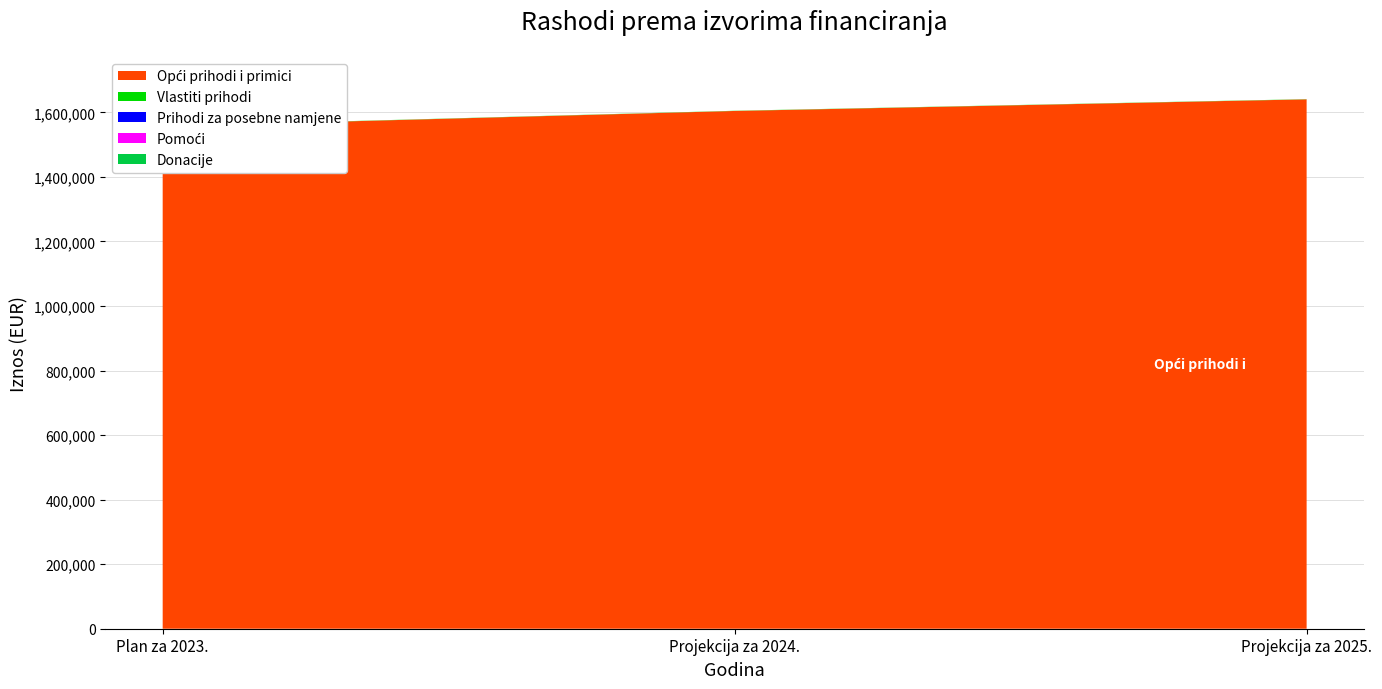

Reading left to right, extract all data points from this chart.

Opći prihodi i primici: Plan za 2023.=1556838	Projekcija za 2024.=1604539	Projekcija za 2025.=1640520
Vlastiti prihodi: Plan za 2023.=611	Projekcija za 2024.=611	Projekcija za 2025.=611
Prihodi za posebne namjene: Plan za 2023.=0	Projekcija za 2024.=0	Projekcija za 2025.=0
Pomoći: Plan za 2023.=0	Projekcija za 2024.=0	Projekcija za 2025.=0
Donacije: Plan za 2023.=0	Projekcija za 2024.=0	Projekcija za 2025.=0